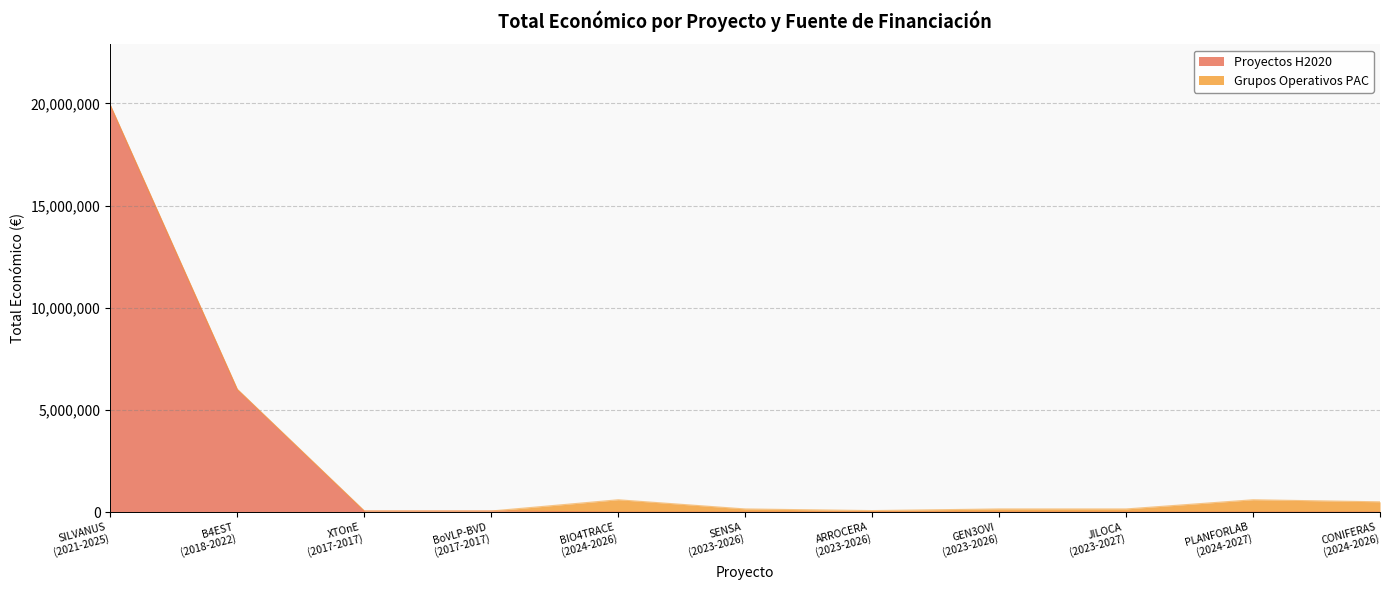

How many lines are shown in the chart?

2